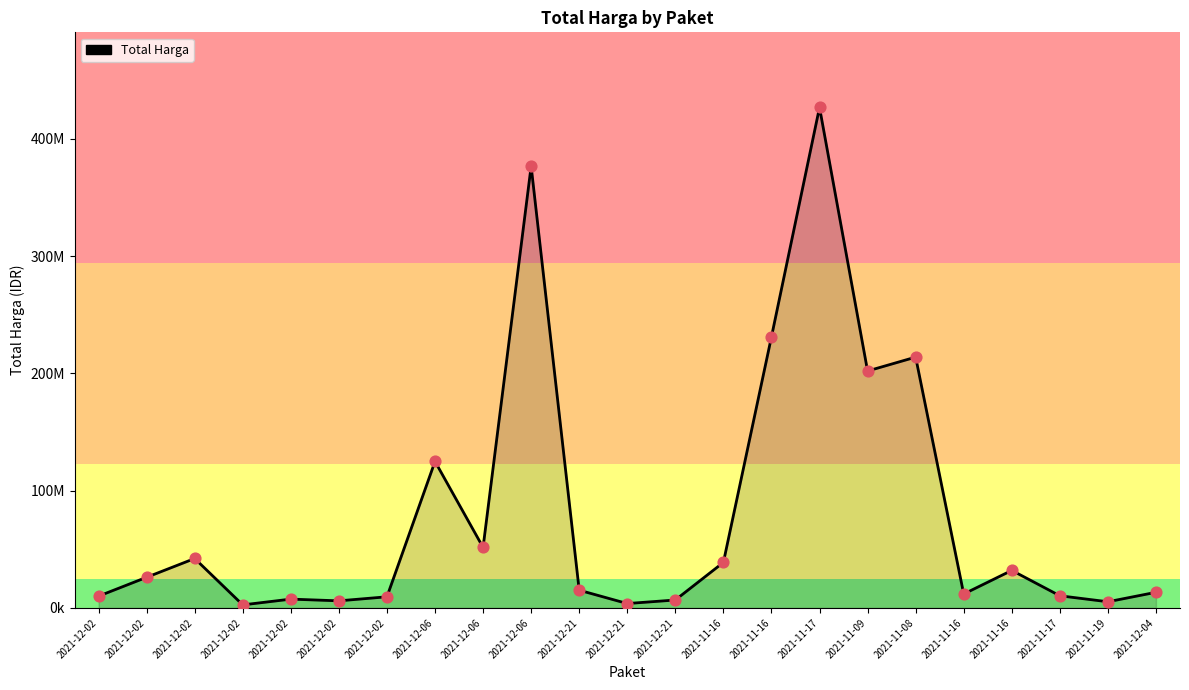

What is the change in value from 2021-12-06 to 2021-11-16?

-364716600